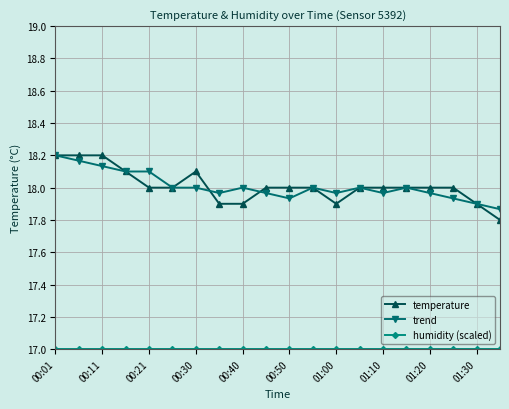

True or false: trend has more than 0 points higher than both neighbors.

True